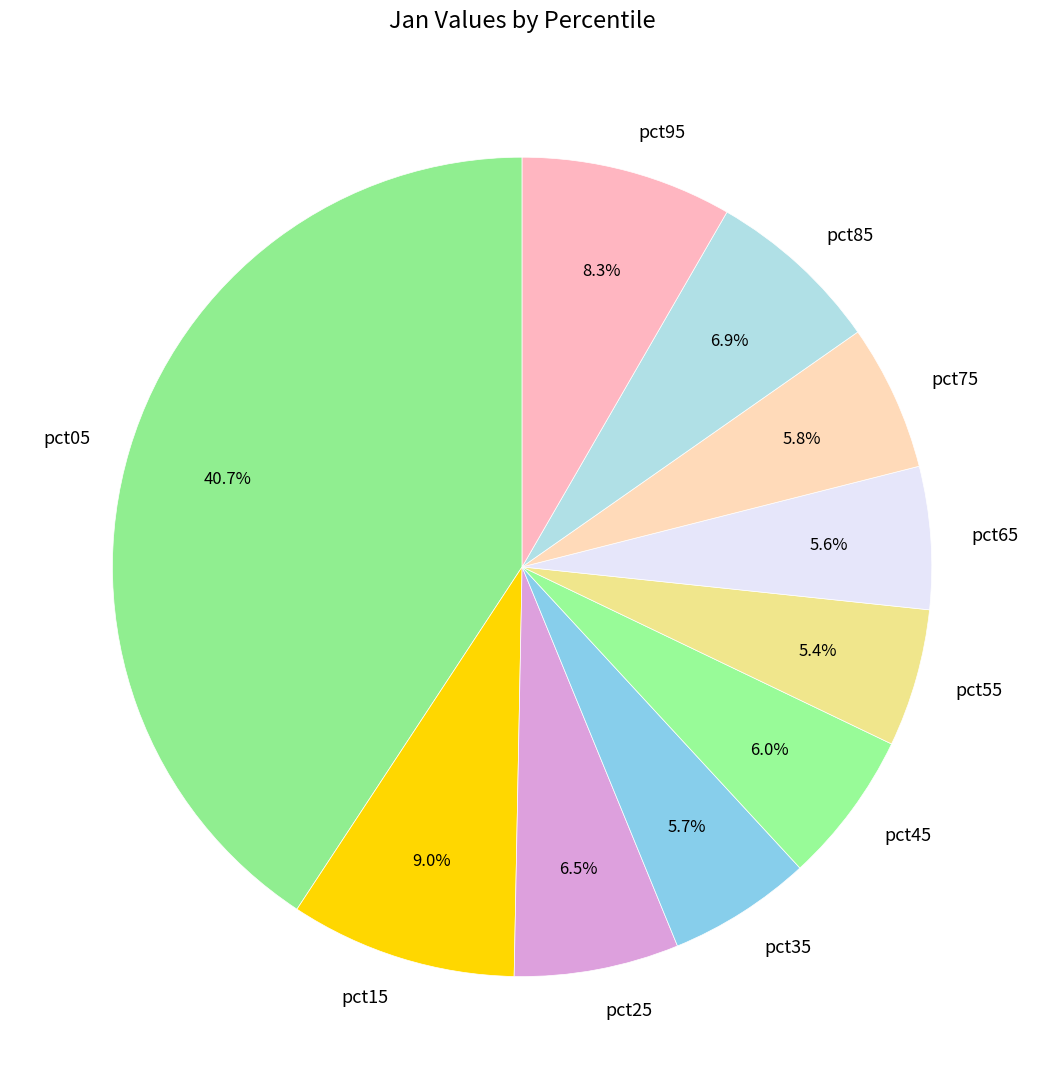

Count the number of slices in the pie.

10